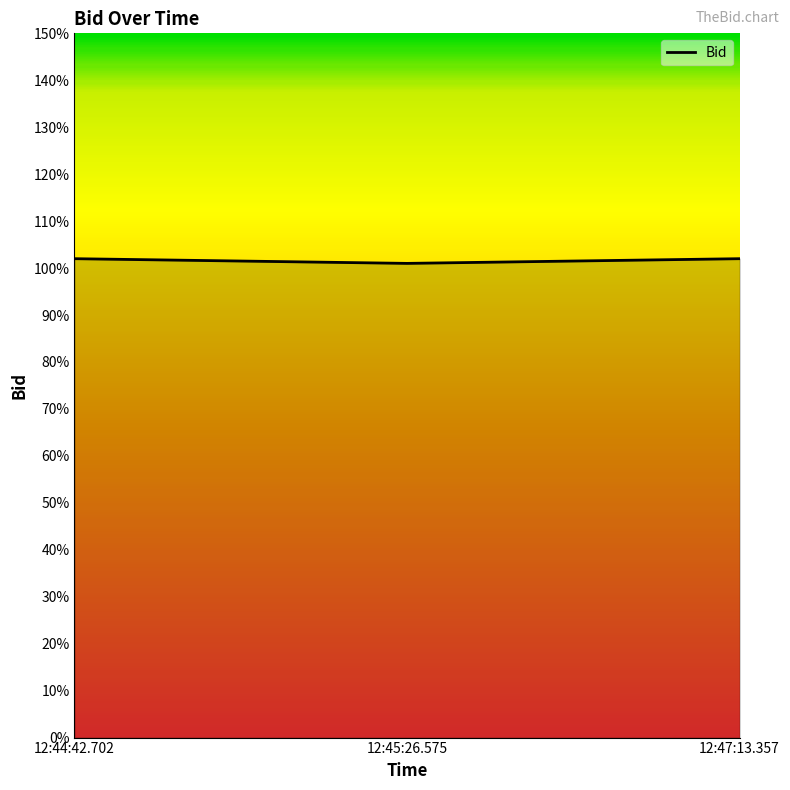

Reading right to left, transcribe all the data shown in this chart.

12:47:13.357=1.0	12:45:26.575=1.0	12:44:42.702=1.0